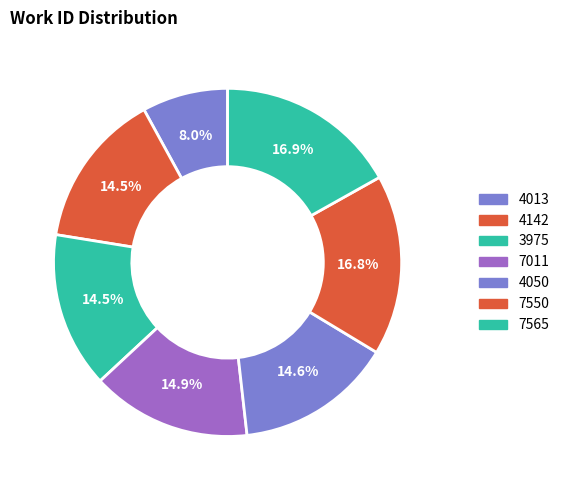

How many segments does this pie chart have?

7